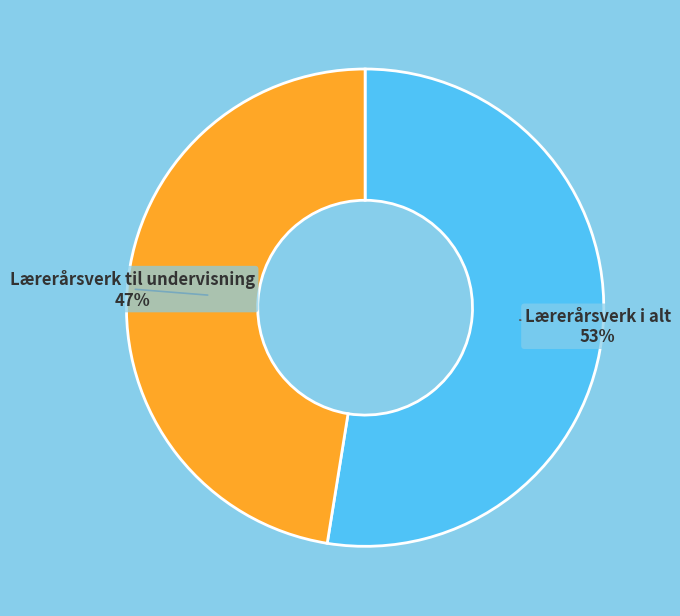

Is the sum of Lærerårsverk til undervisning and Lærerårsverk i alt greater than half?

Yes